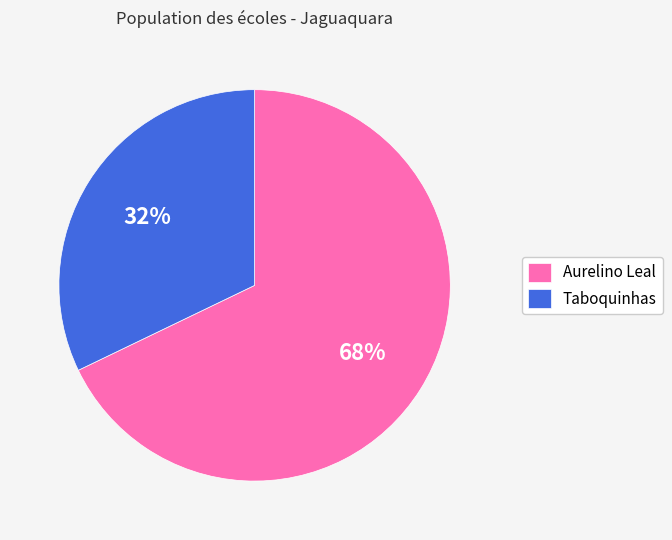

To the nearest percent, what is the difference between the largest and smallest slice percentages?

36%